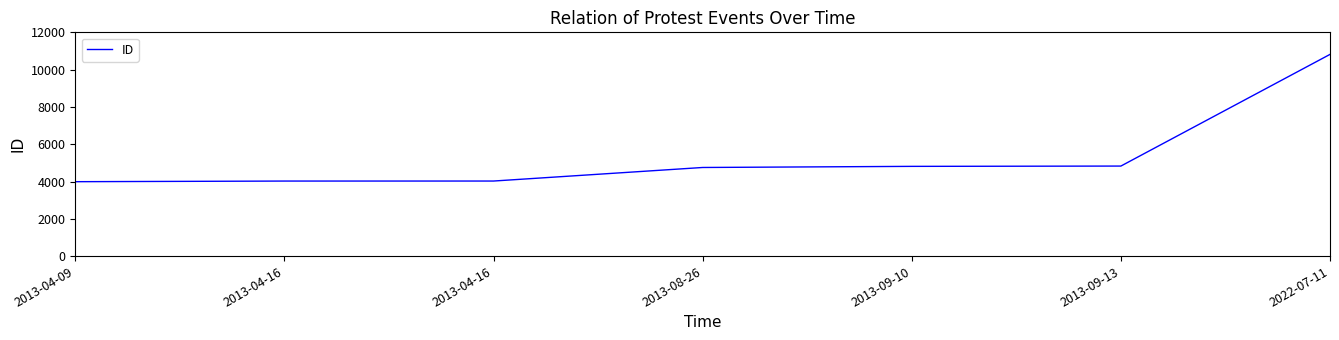

The value at 2013-09-10 is 6605. True or false?

False